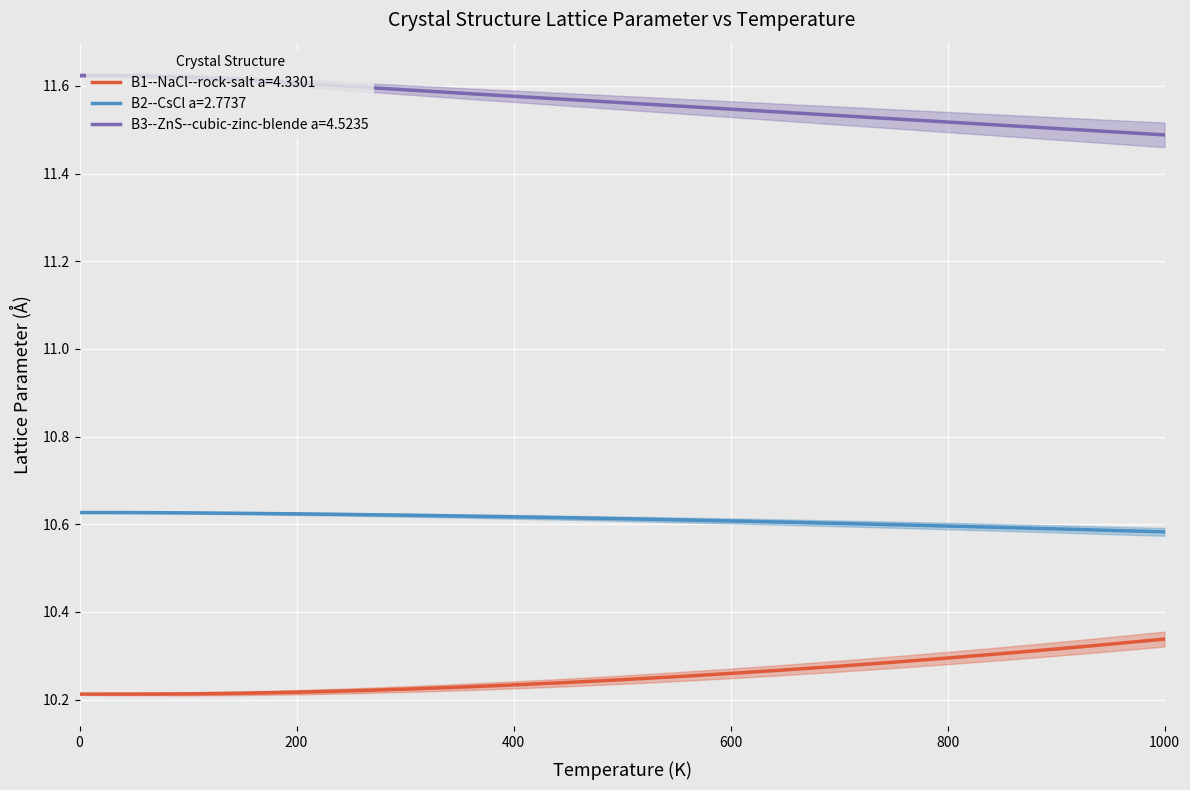

True or false: temperature and B2_CsCl cross at least once.

False